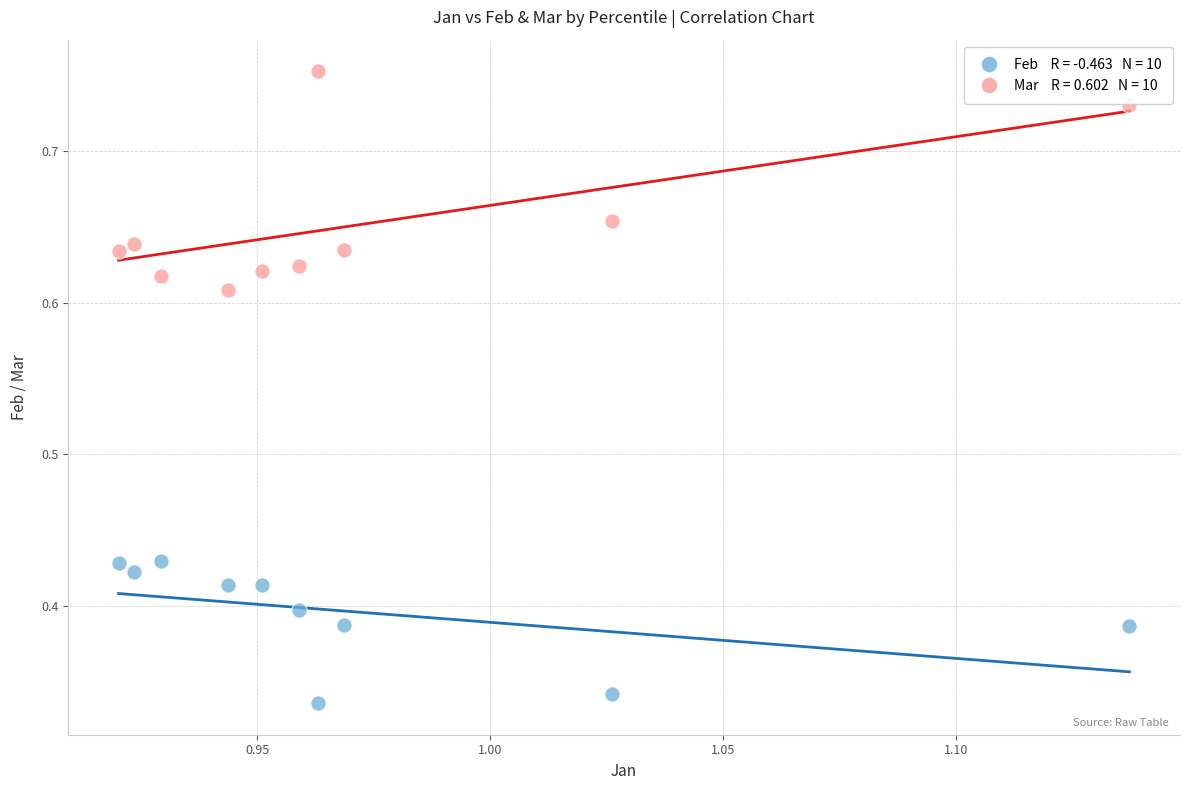

How many data points are displayed?

20